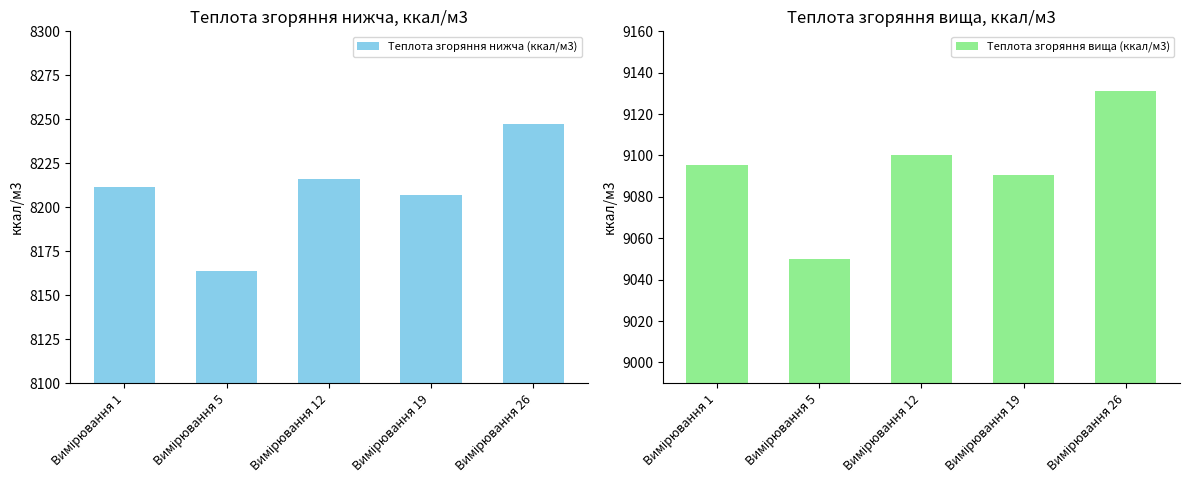

Reading left to right, list all the values displayed in this chart.

Теплота згоряння нижча (ккал/м3): Вимірювання 1=8211.5	Вимірювання 5=8163.8	Вимірювання 12=8216.3	Вимірювання 19=8206.7	Вимірювання 26=8247.3
Теплота згоряння вища (ккал/м3): Вимірювання 1=9095.3	Вимірювання 5=9049.9	Вимірювання 12=9100.0	Вимірювання 19=9090.5	Вимірювання 26=9131.1